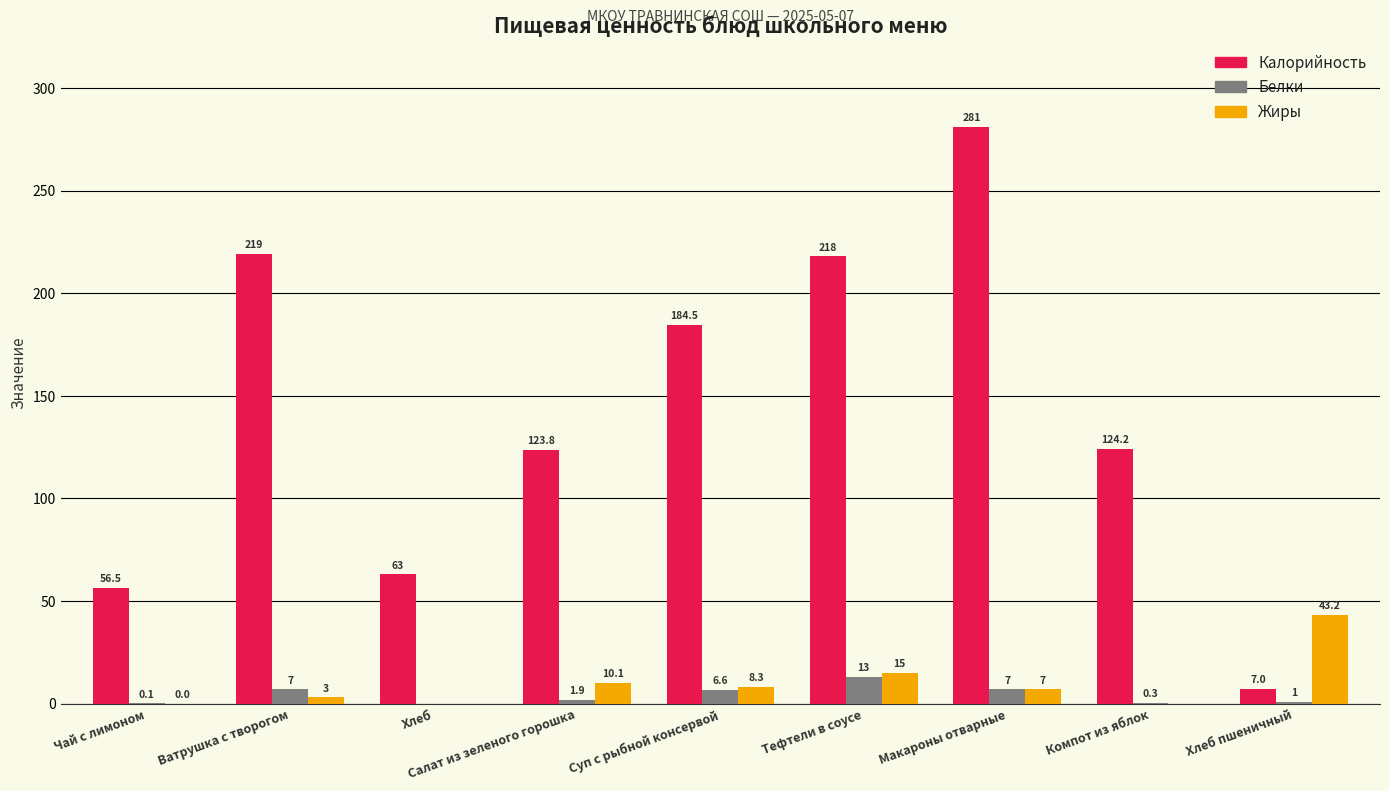

What is the sum of all Калорийность values?

1277.0